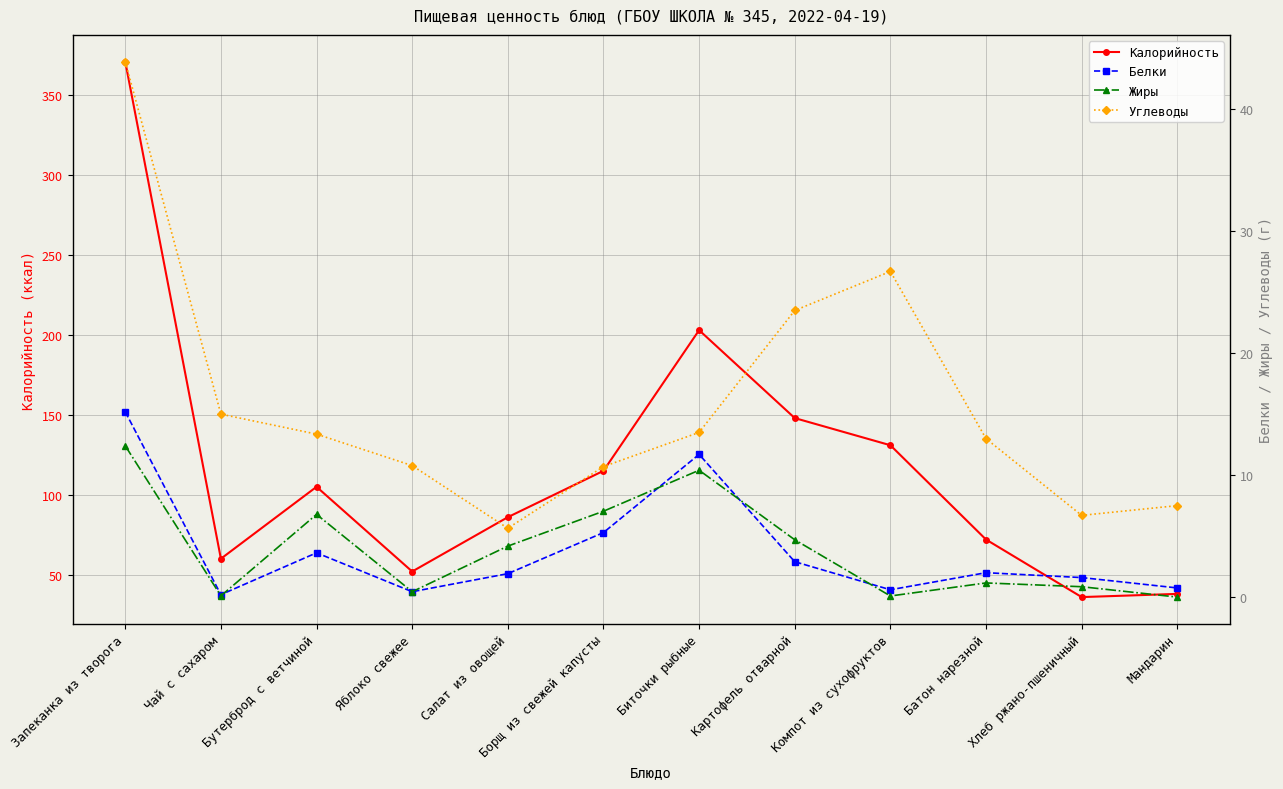

Reading left to right, what are all the values shown in this chart?

Калорийность: Запеканка из творога=371.0	Чай с сахаром=60.0	Бутерброд с ветчиной=105.0	Яблоко свежее=52.0	Салат из овощей=86.0	Борщ из свежей капусты=115.0	Биточки рыбные=203.0	Картофель отварной=148.0	Компот из сухофруктов=131.0	Батон нарезной=72.0	Хлеб ржано-пшеничный=36.0	Мандарин=38.0
Белки: Запеканка из творога=15.2	Чай с сахаром=0.2	Бутерброд с ветчиной=3.6	Яблоко свежее=0.4	Салат из овощей=1.9	Борщ из свежей капусты=5.3	Биточки рыбные=11.7	Картофель отварной=2.9	Компот из сухофруктов=0.6	Батон нарезной=2.0	Хлеб ржано-пшеничный=1.6	Мандарин=0.8
Жиры: Запеканка из творога=12.4	Чай с сахаром=0.1	Бутерброд с ветчиной=6.8	Яблоко свежее=0.4	Салат из овощей=4.2	Борщ из свежей капусты=7.0	Биточки рыбные=10.4	Картофель отварной=4.7	Компот из сухофруктов=0.1	Батон нарезной=1.2	Хлеб ржано-пшеничный=0.8	Мандарин=0.0
Углеводы: Запеканка из творога=43.9	Чай с сахаром=15.0	Бутерброд с ветчиной=13.4	Яблоко свежее=10.8	Салат из овощей=5.6	Борщ из свежей капусты=10.7	Биточки рыбные=13.5	Картофель отварной=23.5	Компот из сухофруктов=26.7	Батон нарезной=13.0	Хлеб ржано-пшеничный=6.7	Мандарин=7.5